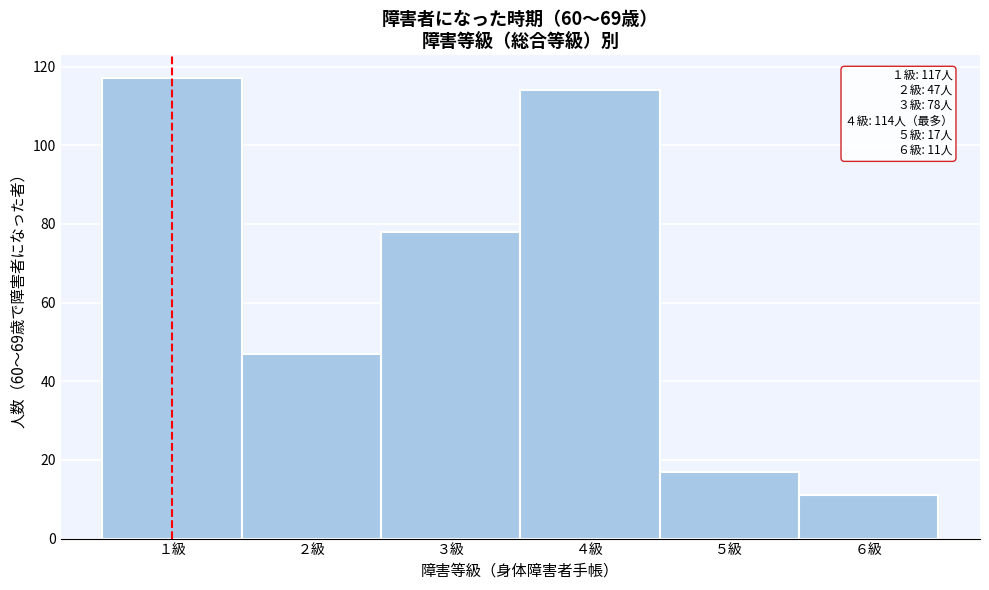

Over which range of the x-axis is the bar tallest?

0.5 to 1.5